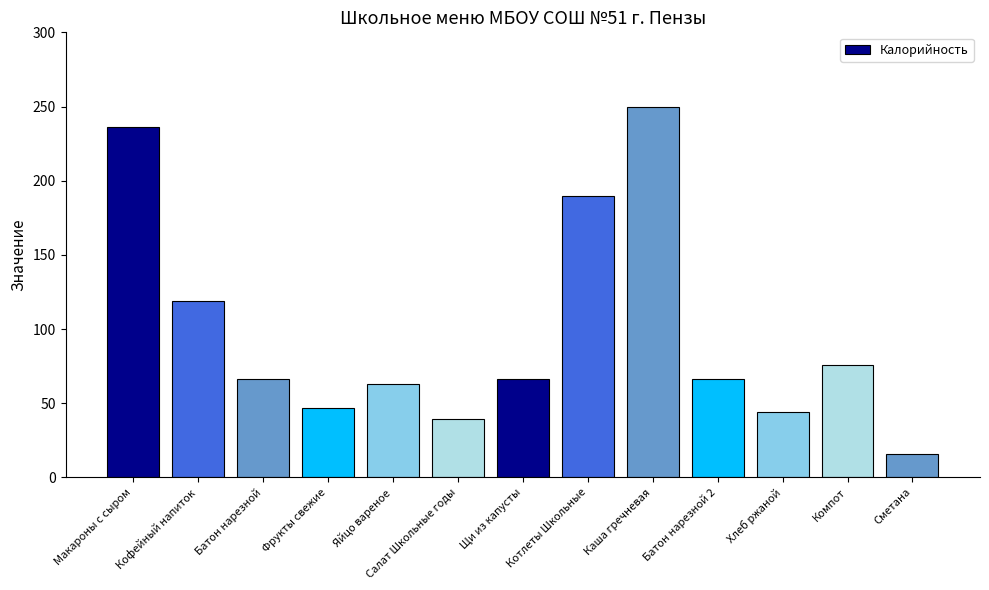

Does the chart contain any negative values?

No